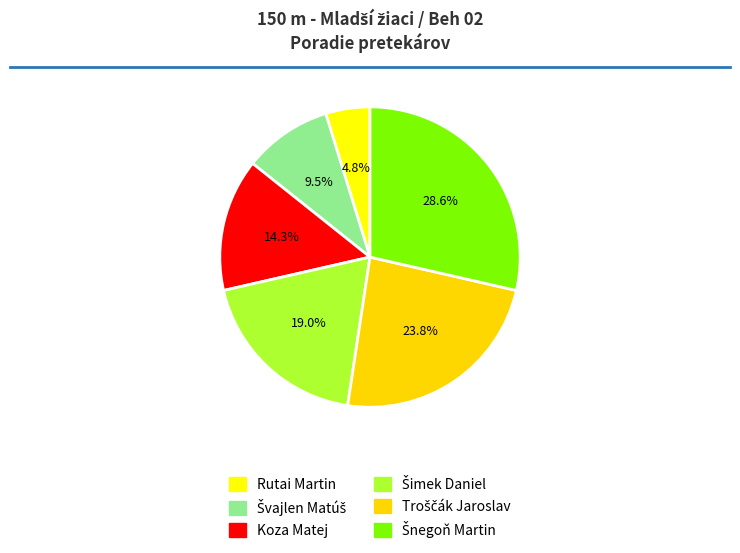

True or false: Troščák Jaroslav accounts for 35% of the total.

False